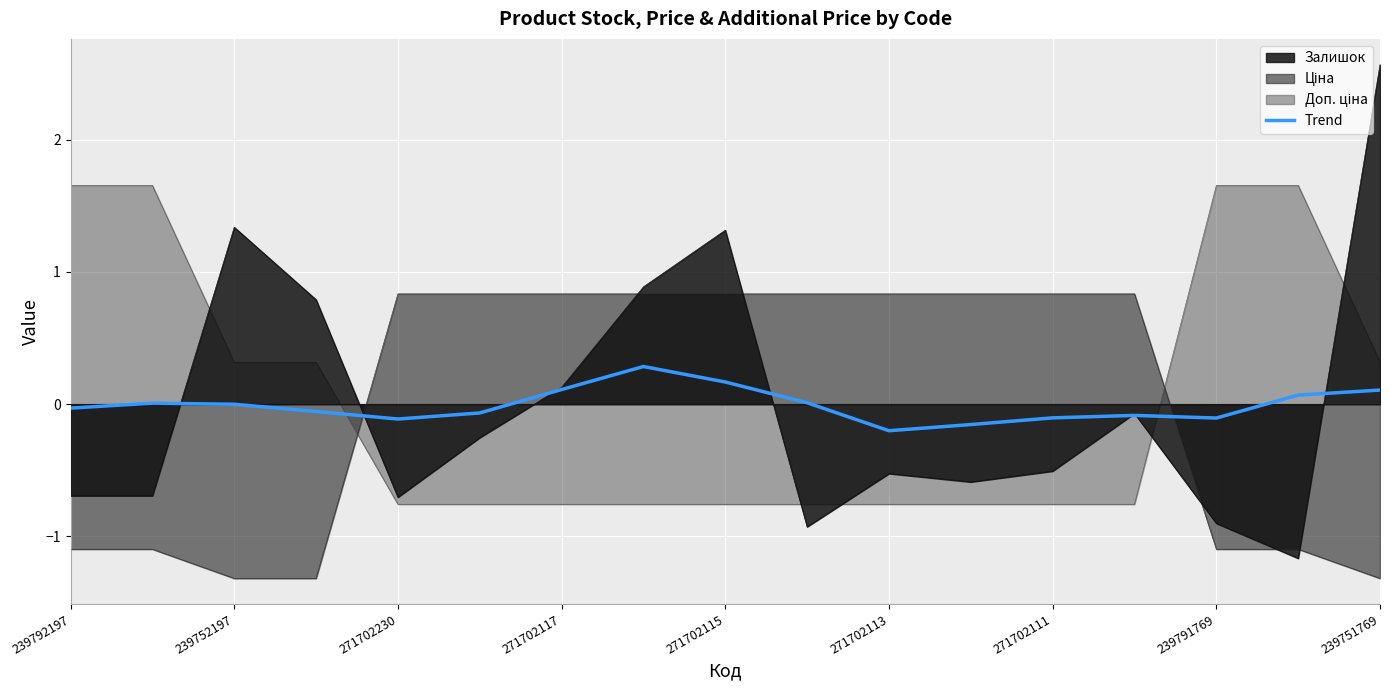

Is it true that Залишок equals -0.7 at 271702230?

True